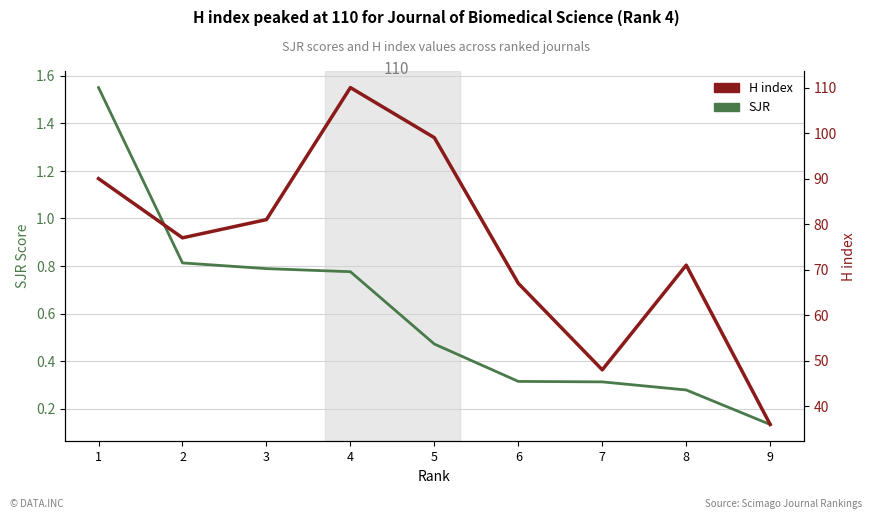

What is the spread (max minus min) of values at 8?

70.7